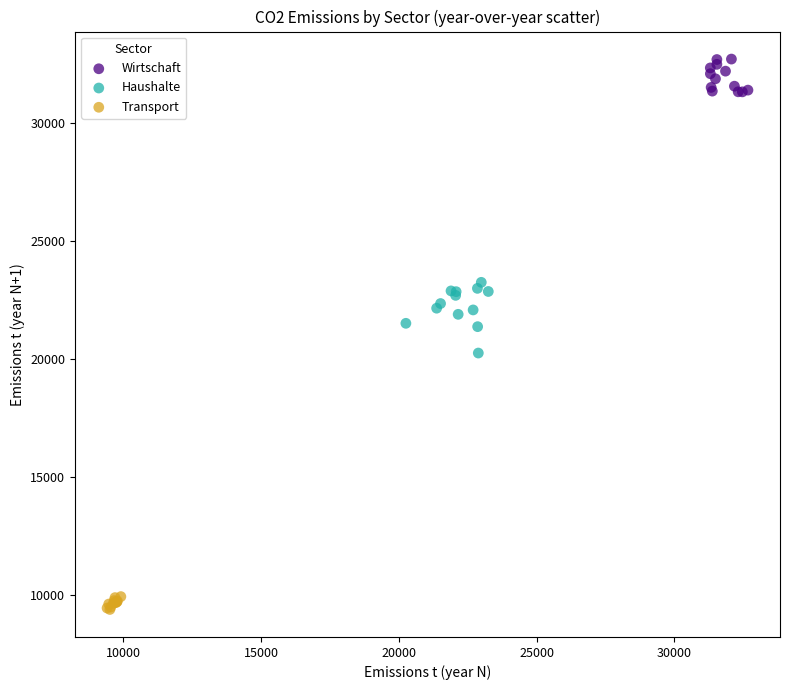

Which series reaches the maximum Y coordinate?

Wirtschaft